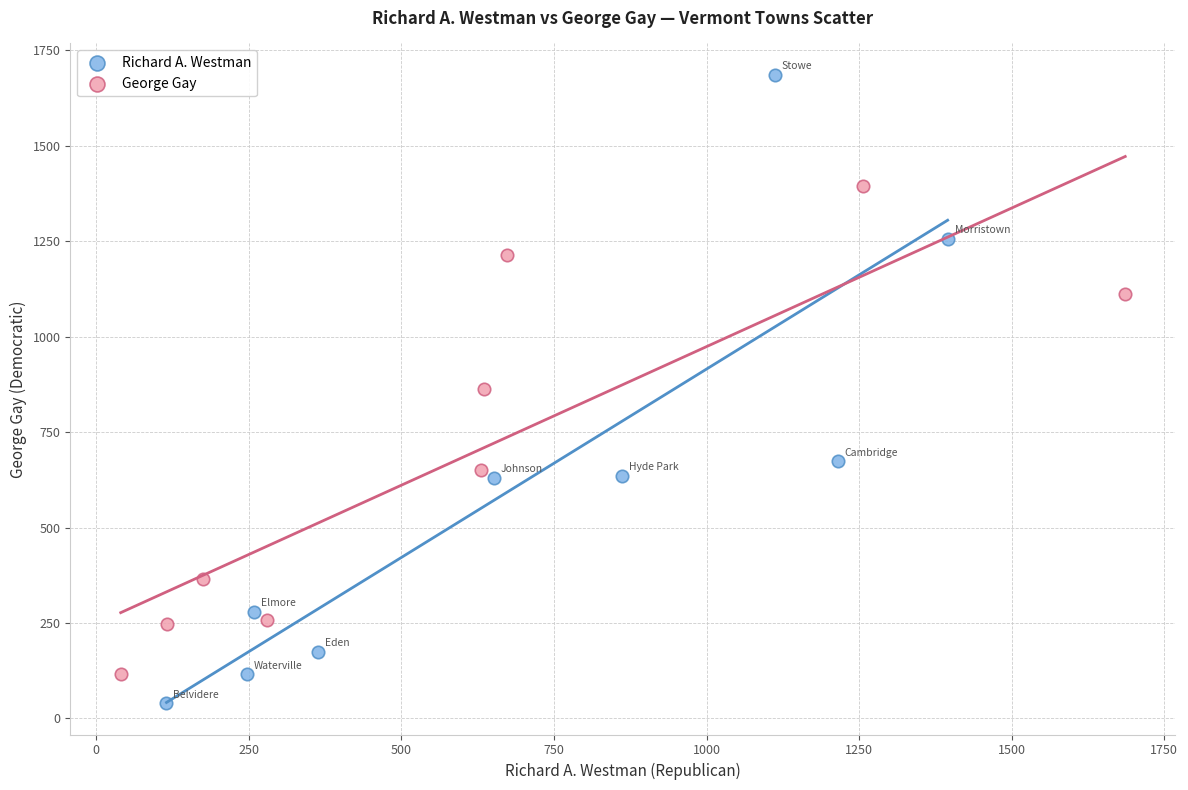

Which series has the largest Y range (max minus min)?

Richard A. Westman